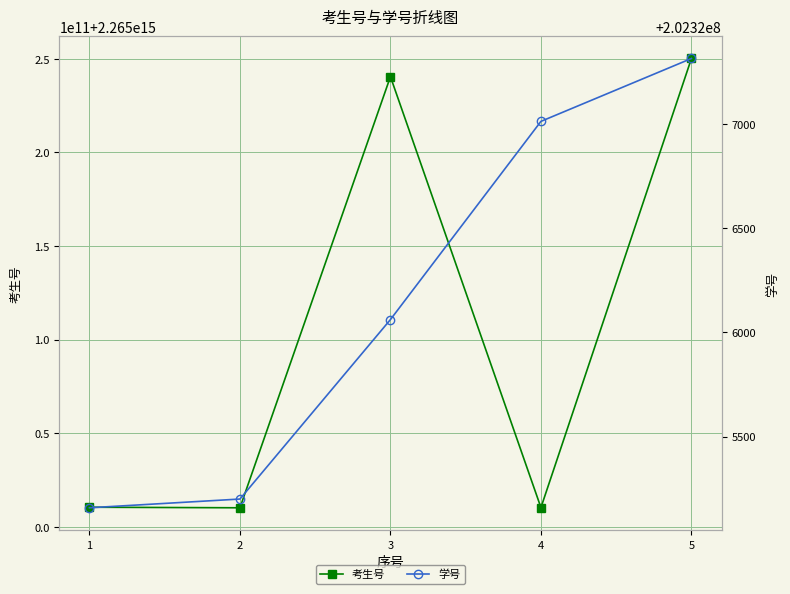

Is the value of 考生号 at 3 greater than the value of 学号 at 3?

Yes